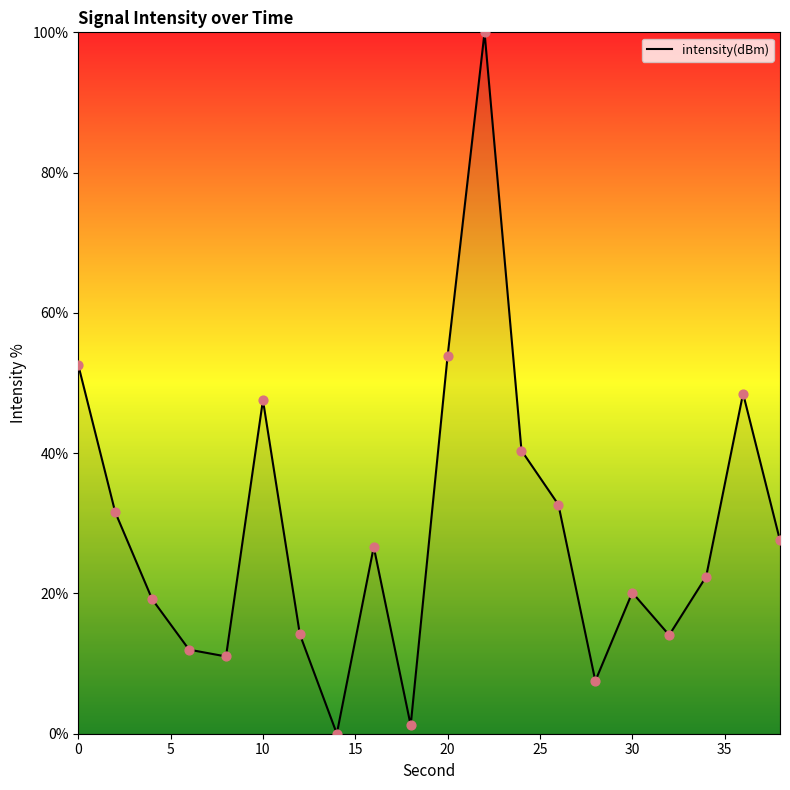

What is the greatest value displayed?

100.0